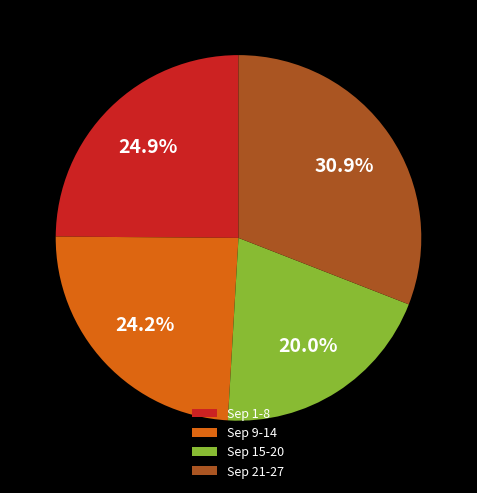

Does Sep 15-20 represent more than half of the total?

No